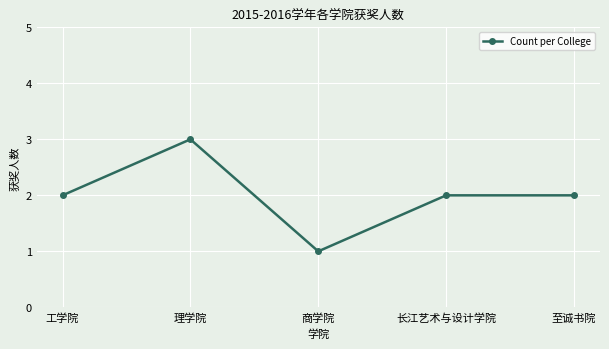

At which category does the data reach its first local peak?

理学院